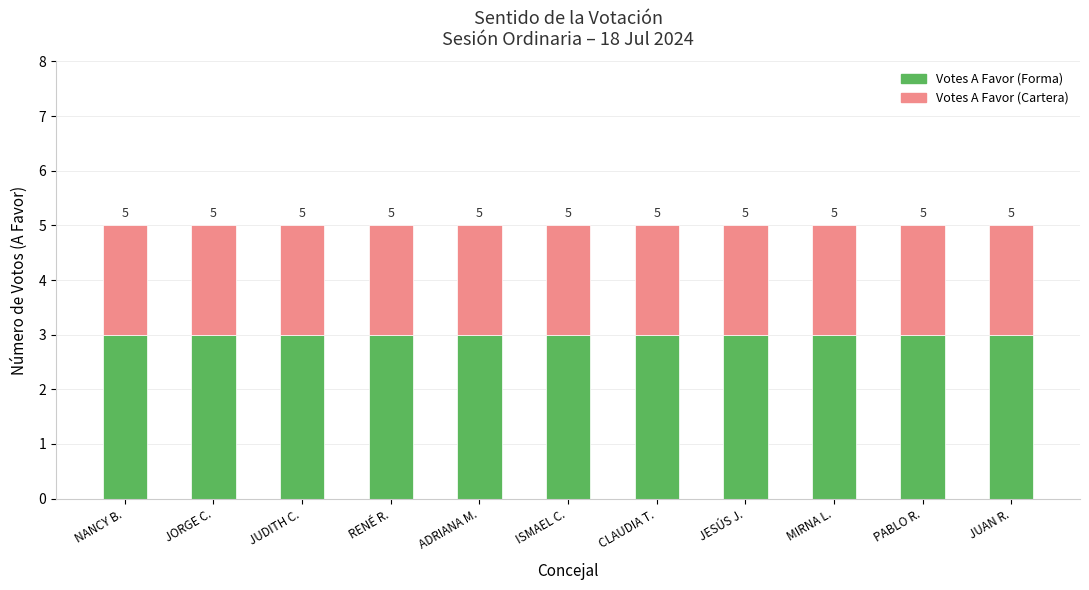

Rank the series at RENÉ R. from highest to lowest value.

Votes A Favor (Forma), Votes A Favor (Cartera)